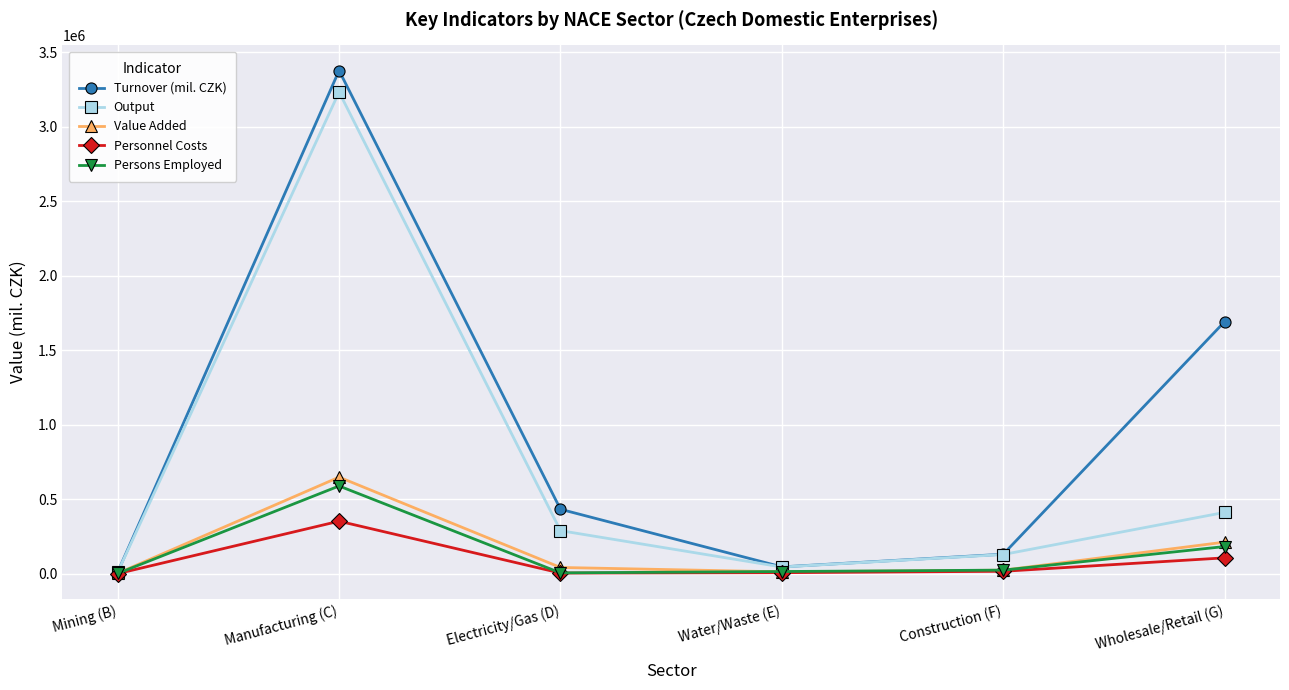

The value of Personnel Costs at Wholesale/Retail (G) is 107643.4. True or false?

True